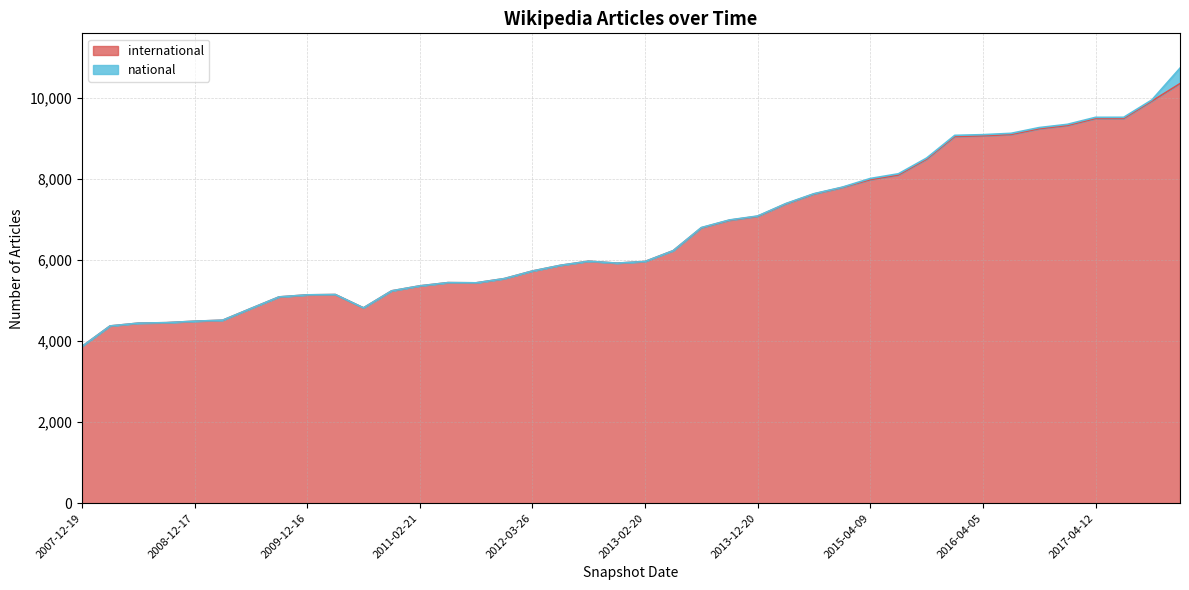

What is the average value?

6683